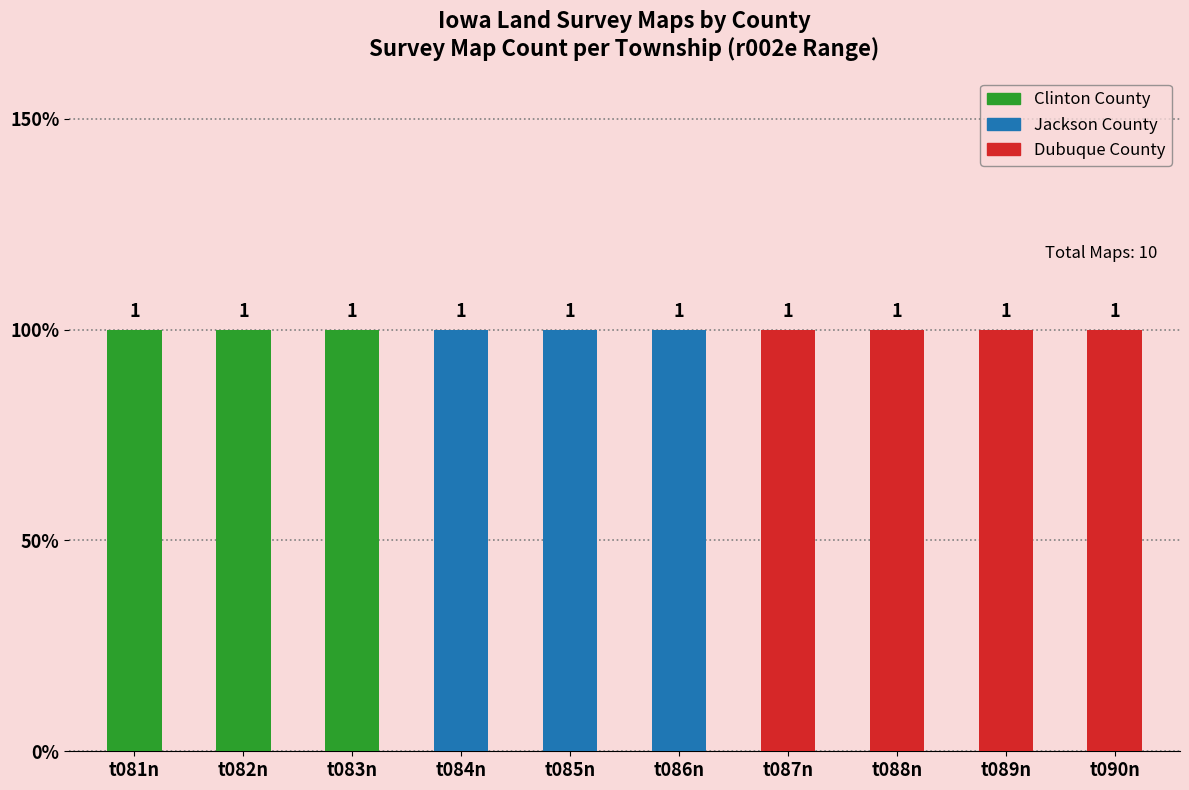

Which series has the largest total across all categories?

Dubuque County